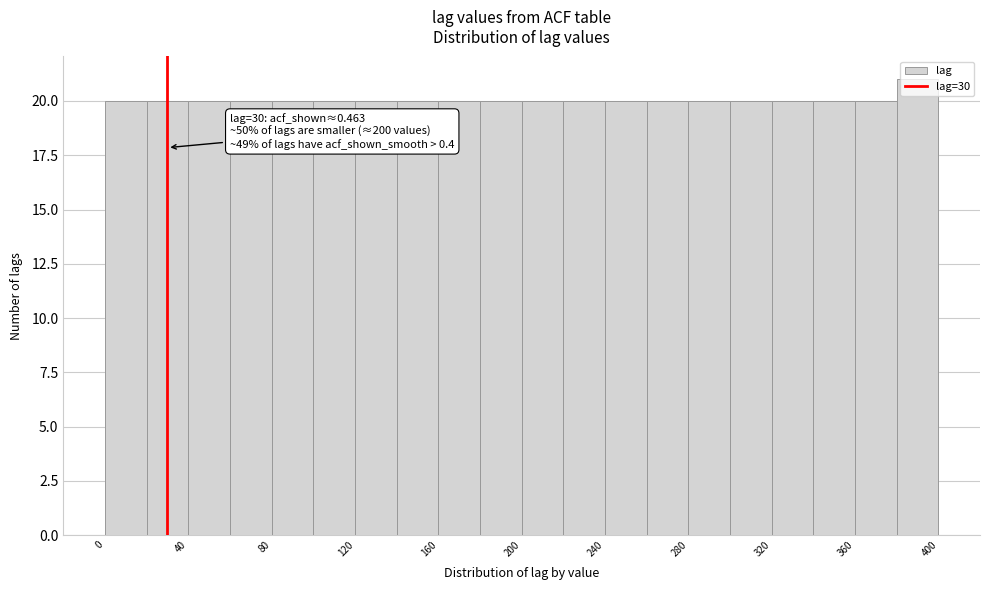

Over which range of the x-axis is the bar tallest?

380 to 400